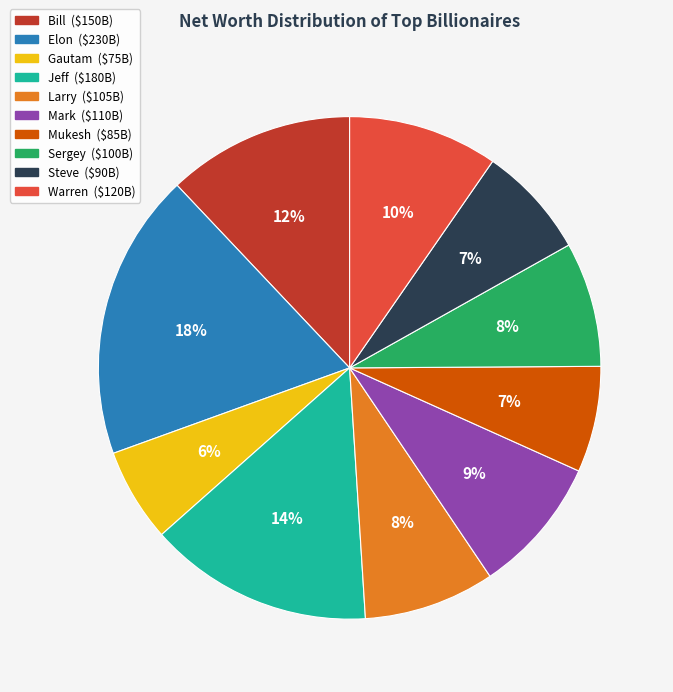

Which has a higher value, Mukesh or Mark?

Mark